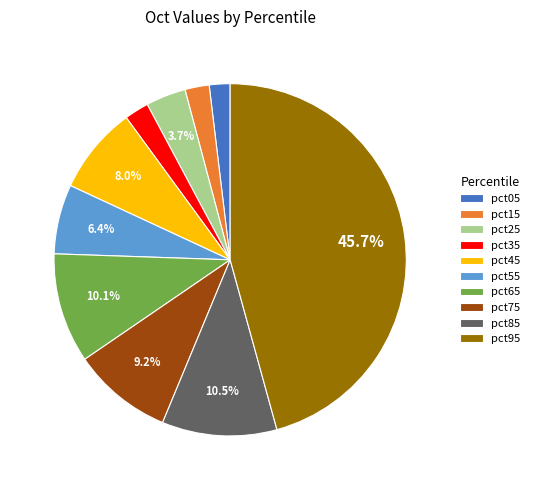

Is pct65 the majority of the pie?

No